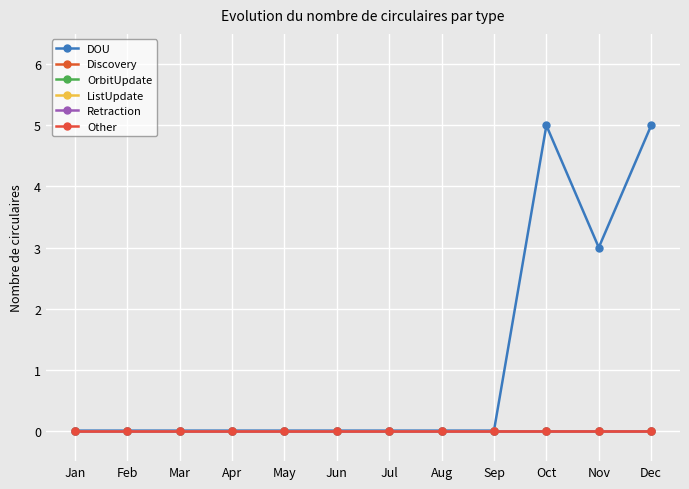

Does the chart have visible grid lines?

Yes